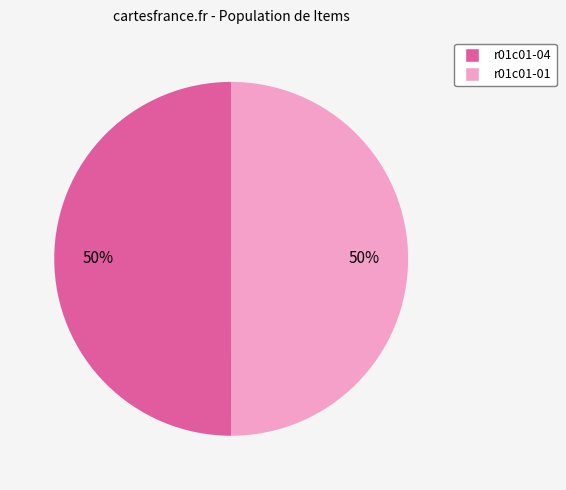

True or false: r01c01-04 accounts for 65% of the total.

False